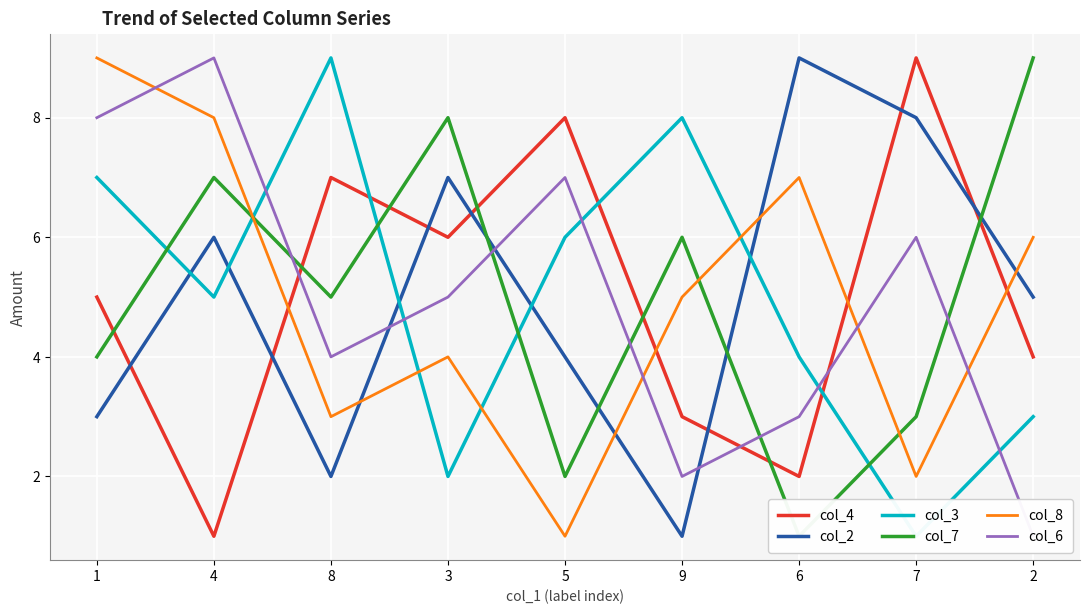

Reading left to right, list all the values displayed in this chart.

col_4: 5	1	7	6	8	3	2	9	4
col_2: 3	6	2	7	4	1	9	8	5
col_3: 7	5	9	2	6	8	4	1	3
col_7: 4	7	5	8	2	6	1	3	9
col_8: 9	8	3	4	1	5	7	2	6
col_6: 8	9	4	5	7	2	3	6	1